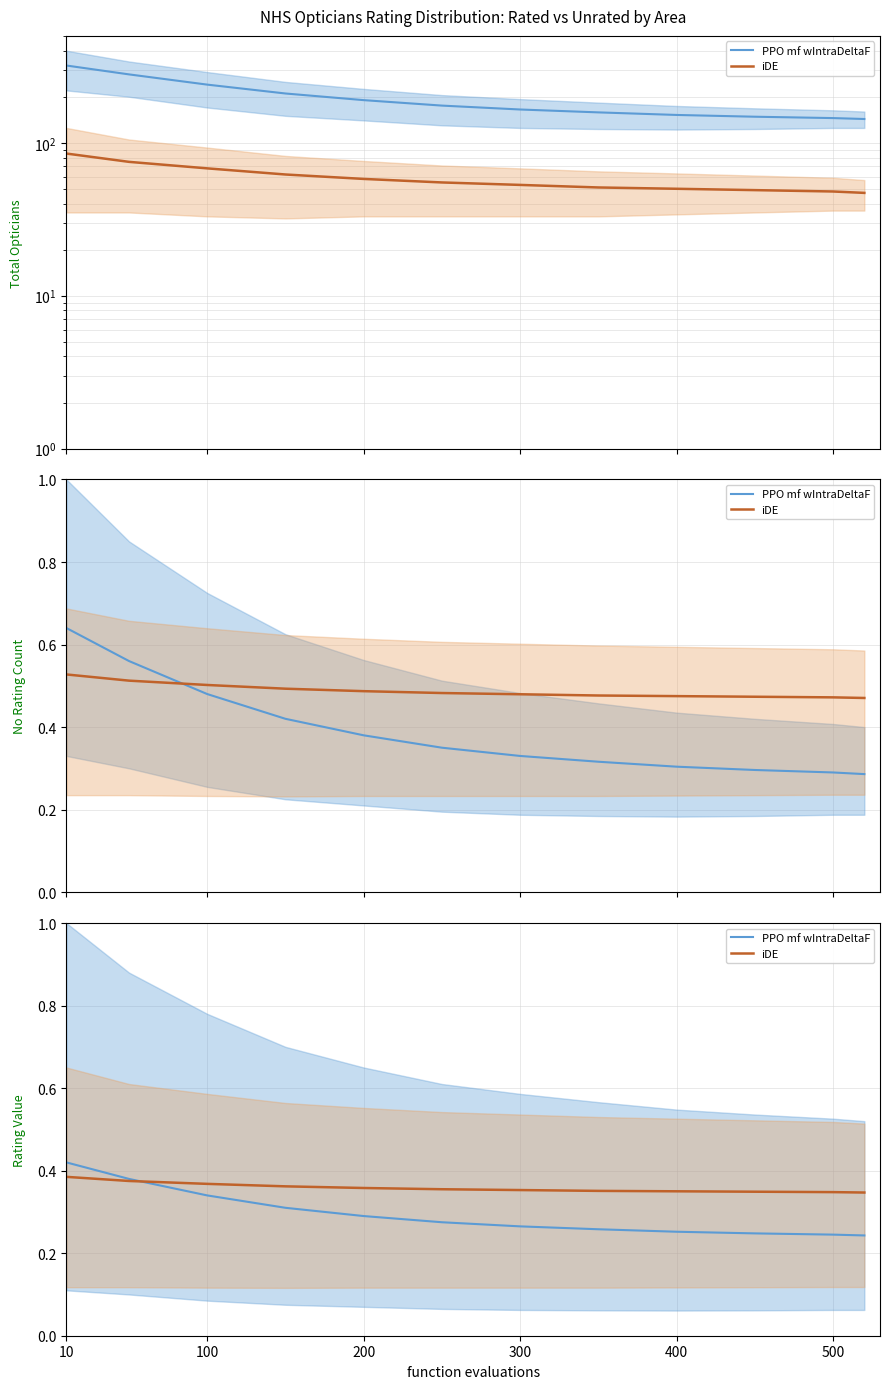

How many series are shown in this chart?

2